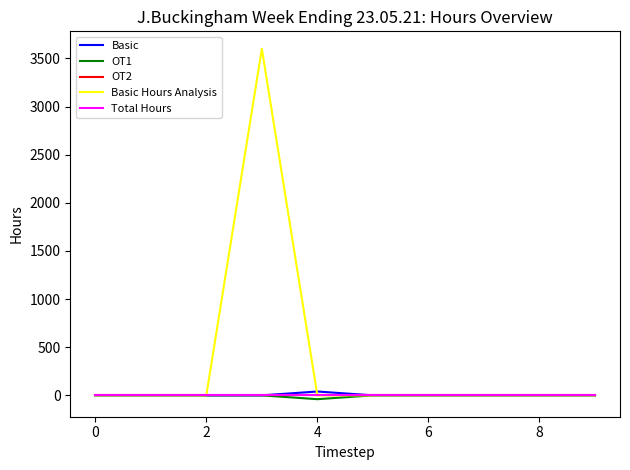

Does the chart display data point markers on the line(s)?

No